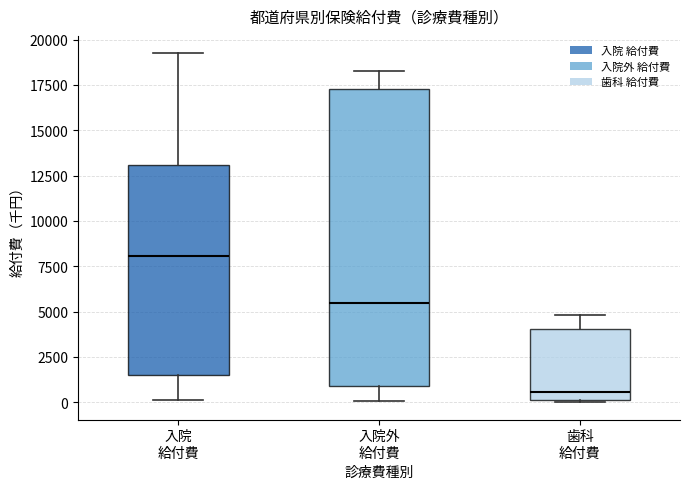

Reading left to right, read every box against the y-axis: the position of its median line, the range the box covers, and the ends of its whiskers. The values are not printed on the chart, so give them approximately, as read against the axis.

入院 給付費: median 8000, box 1500 to 13000, whiskers 0 to 19000
入院外 給付費: median 5500, box 1000 to 17500, whiskers 0 to 18500
歯科 給付費: median 500, box 0 to 4000, whiskers 0 to 5000